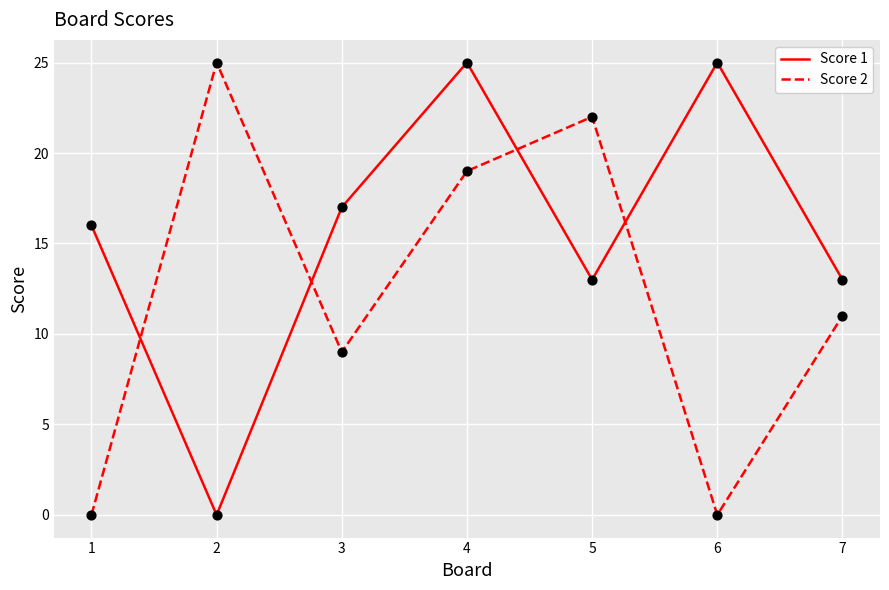

Is the value of Score 2 at 5 greater than the value of Score 1 at 2?

Yes